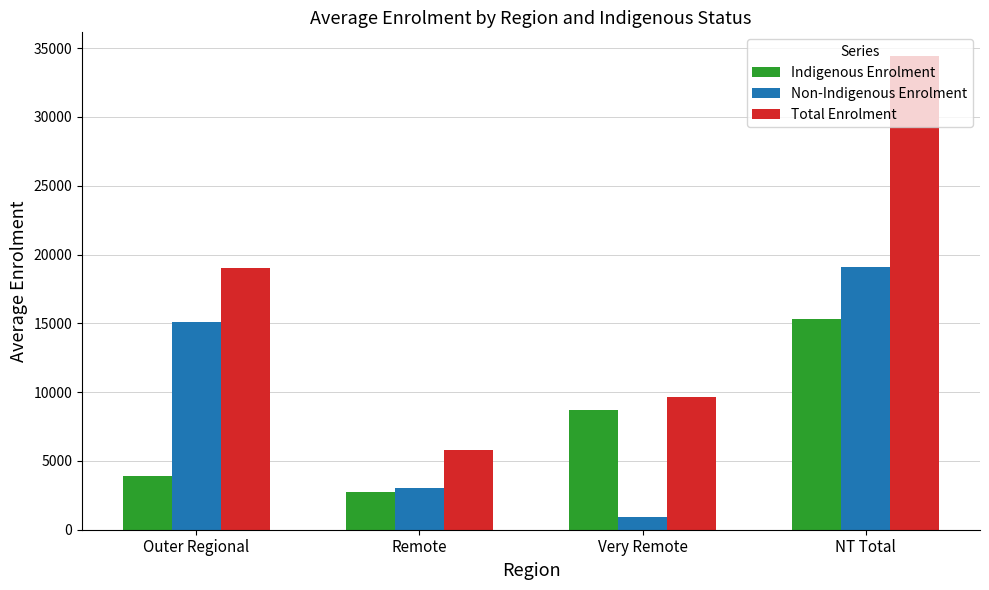

What is the smallest value displayed?

938.6